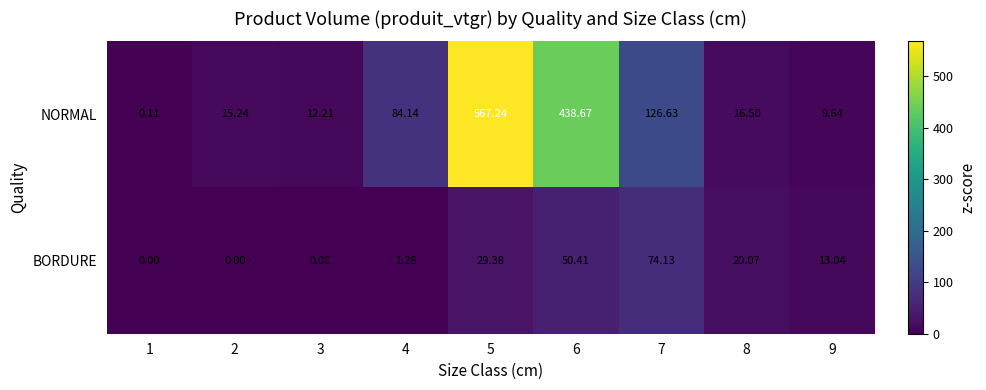

List the series in order of their peak value, lowest first.

BORDURE, NORMAL